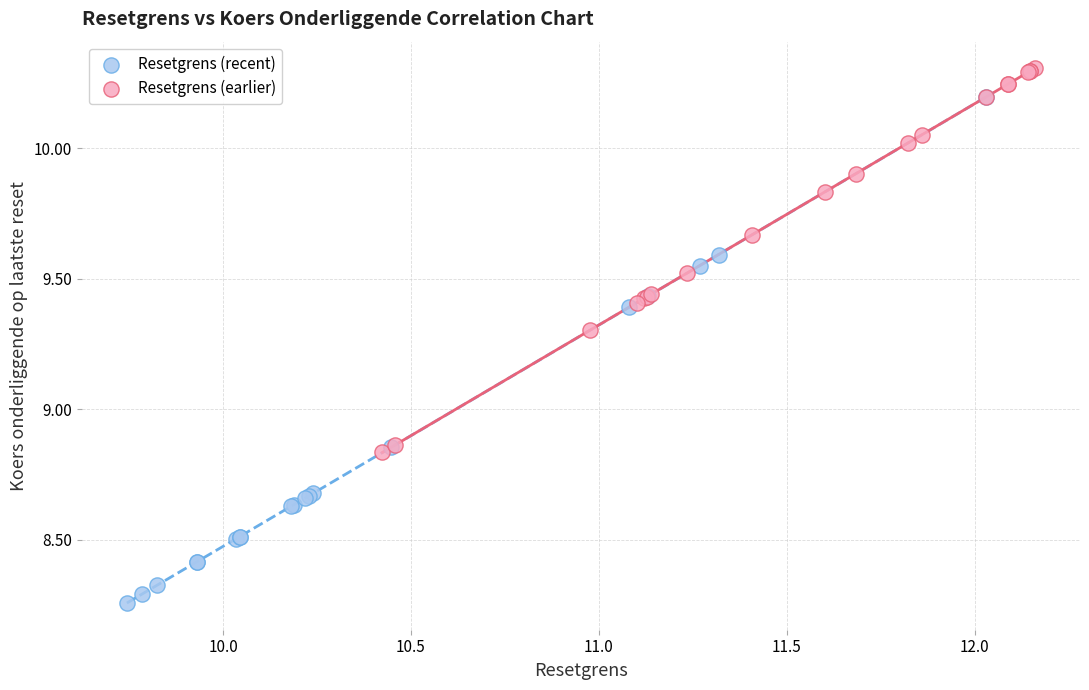

Which series reaches the maximum Y coordinate?

Resetgrens (earlier)